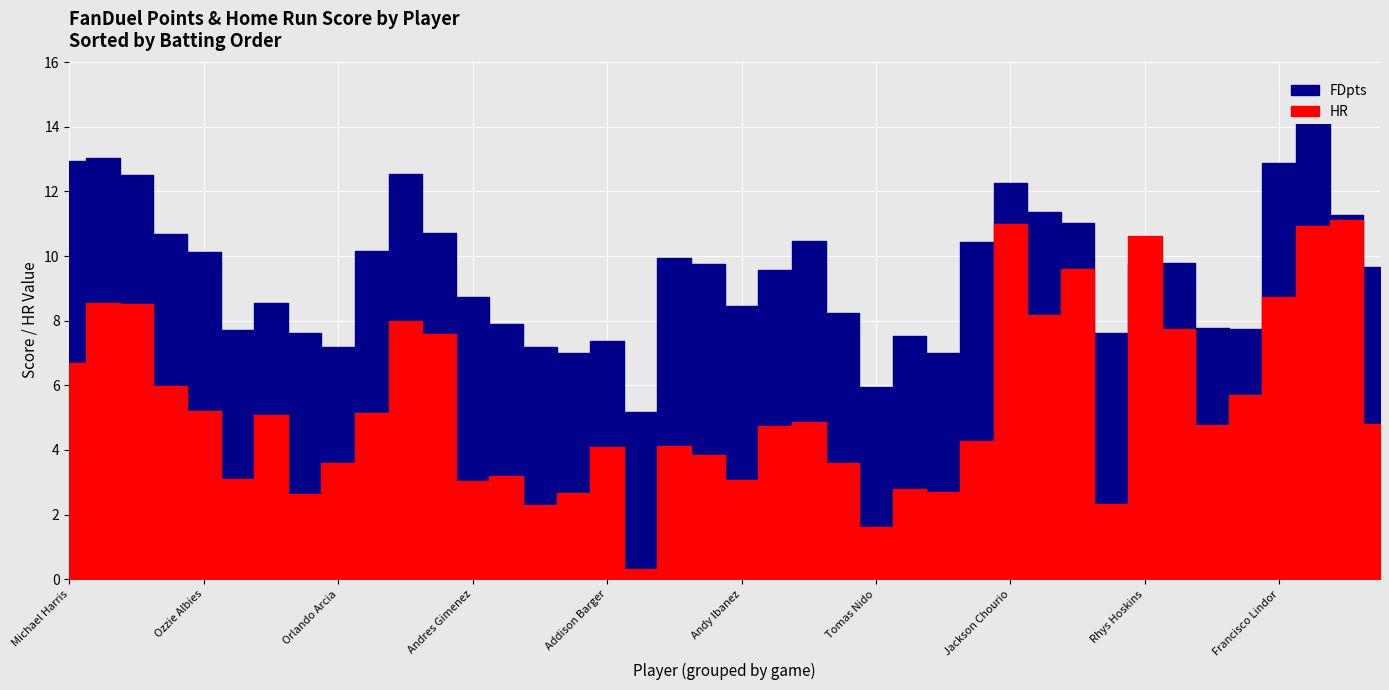

Where is the first local minimum for FDpts?

Drake Baldwin